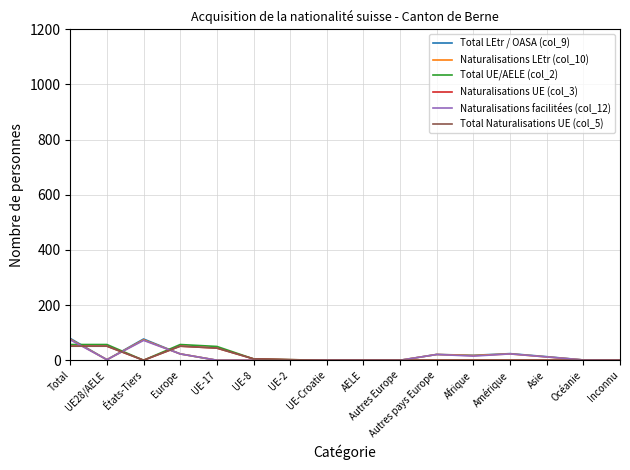

Does the chart display data point markers on the line(s)?

No